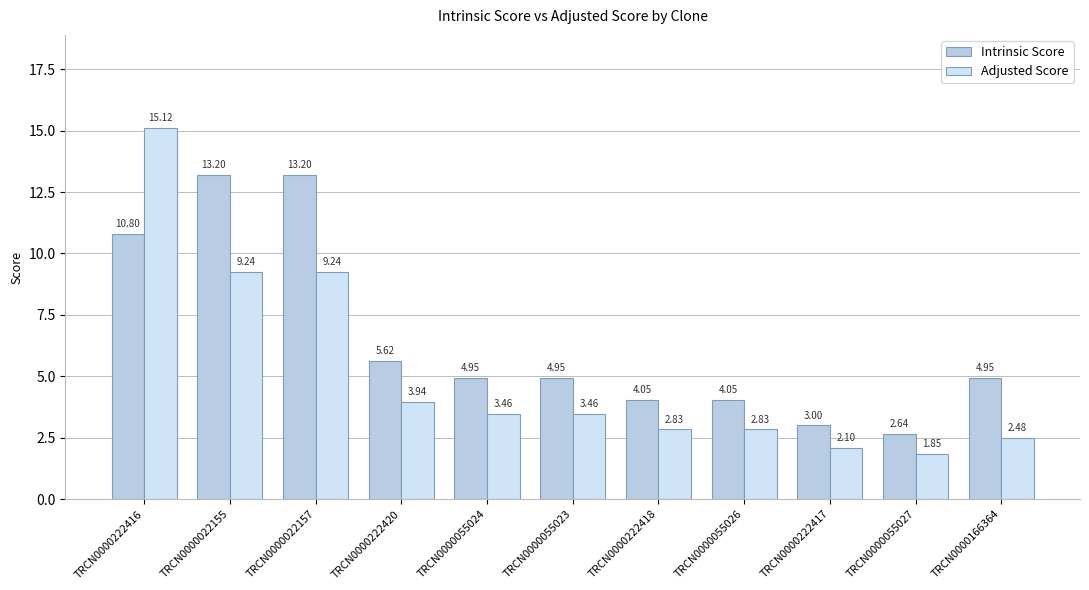

The Intrinsic Score series shows 5.6 at TRCN0000222420. True or false?

True